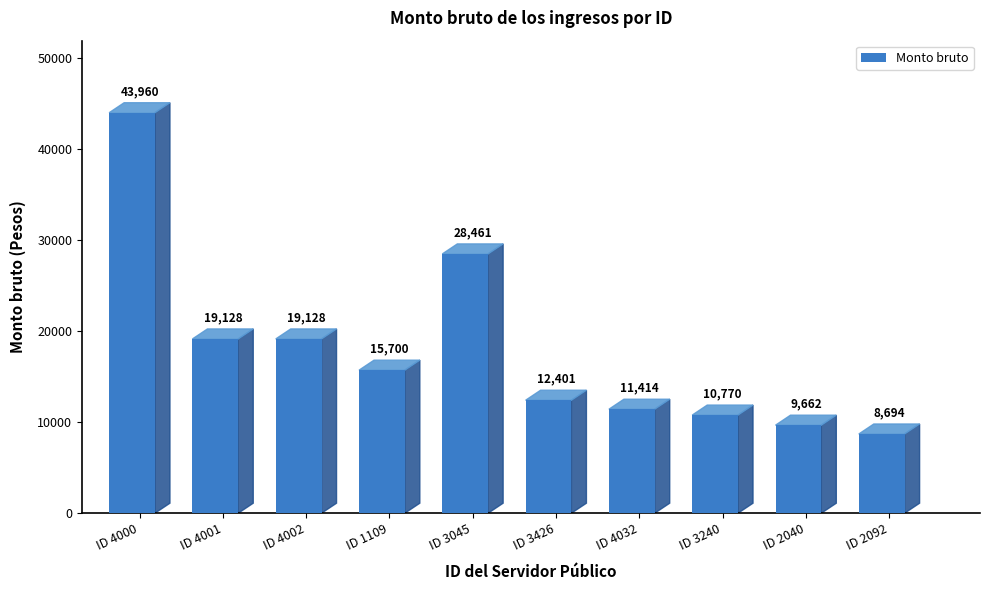

At which category does the chart reach its peak across all series?

ID 4000